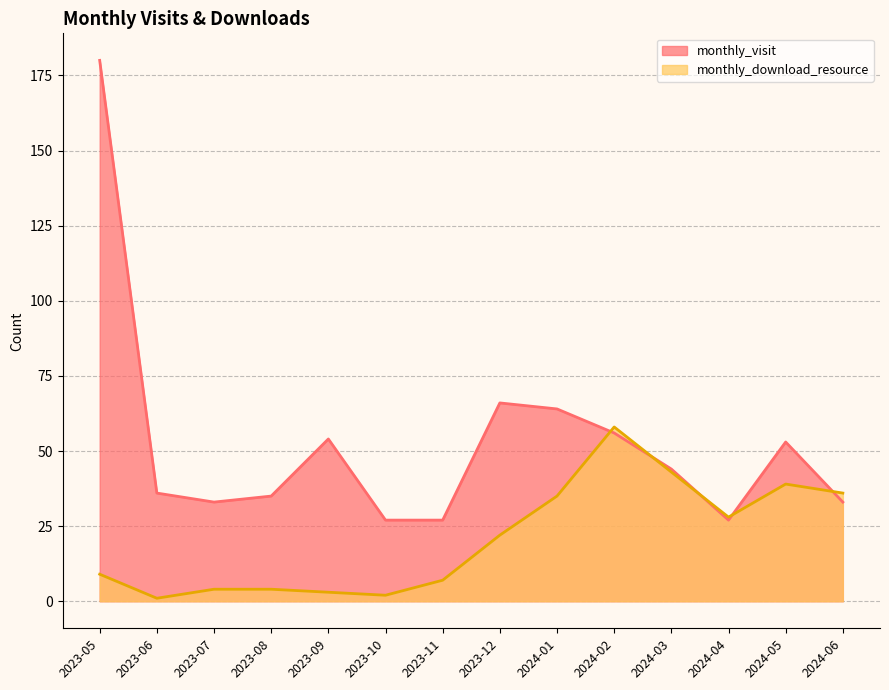

Reading left to right, transcribe all the data shown in this chart.

monthly_visit: 180	36	33	35	54	27	27	66	64	56	44	27	53	33
monthly_download_resource: 9	1	4	4	3	2	7	22	35	58	43	28	39	36